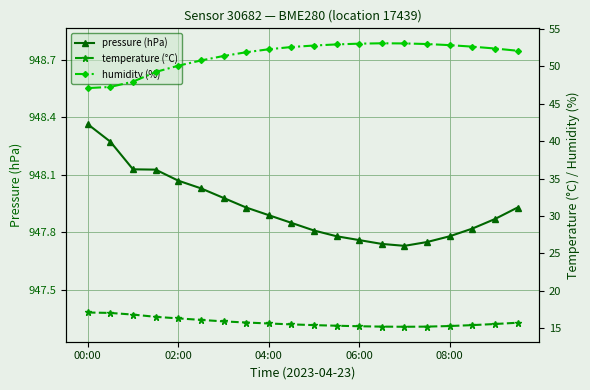

What are all the series names shown in the legend?

pressure (hPa), temperature (°C), humidity (%)